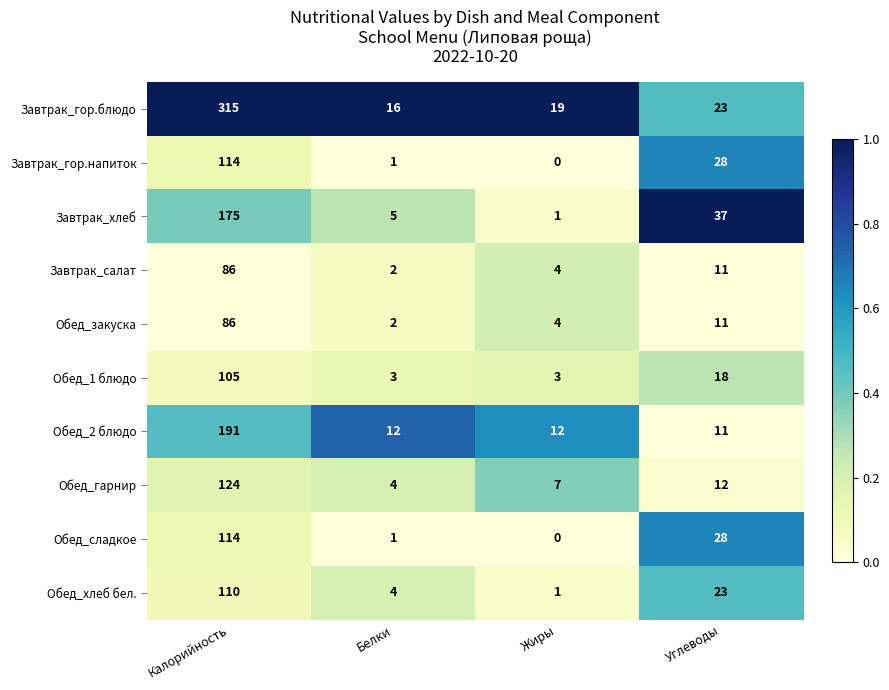

How many distinct data groups are displayed?

10